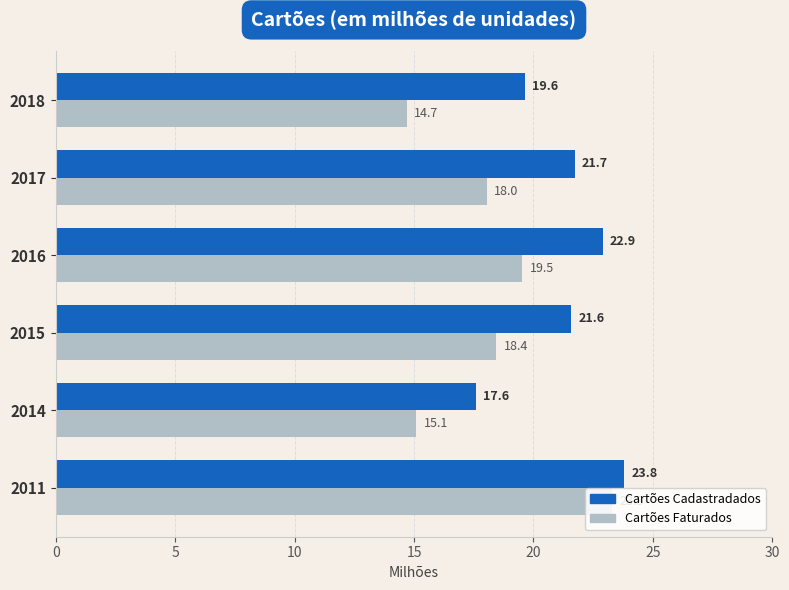

What is the lowest value of the Cartões Cadastradados series?

17.6